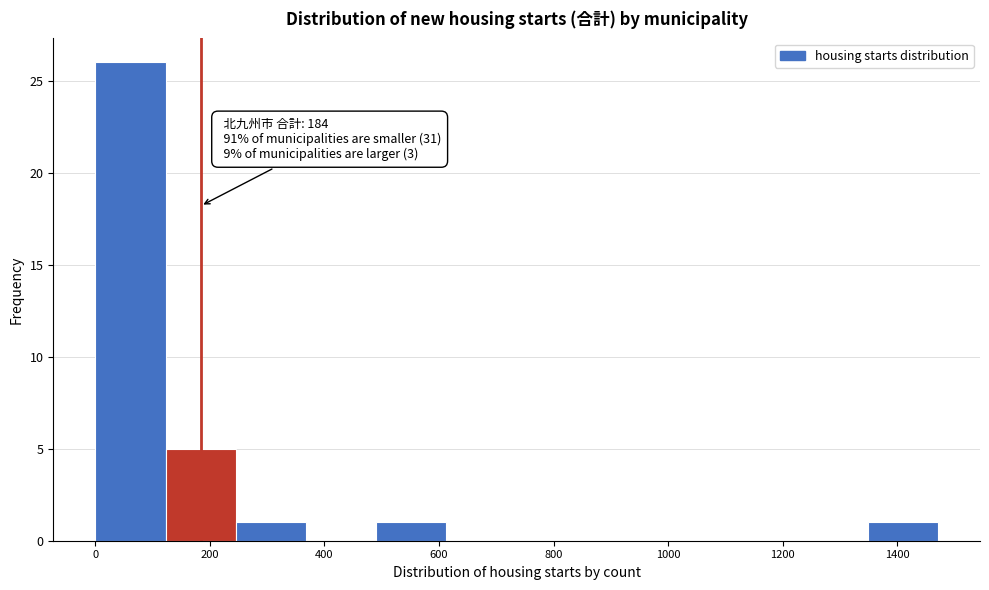

Which range on the x-axis has the tallest bar?

0 to 120